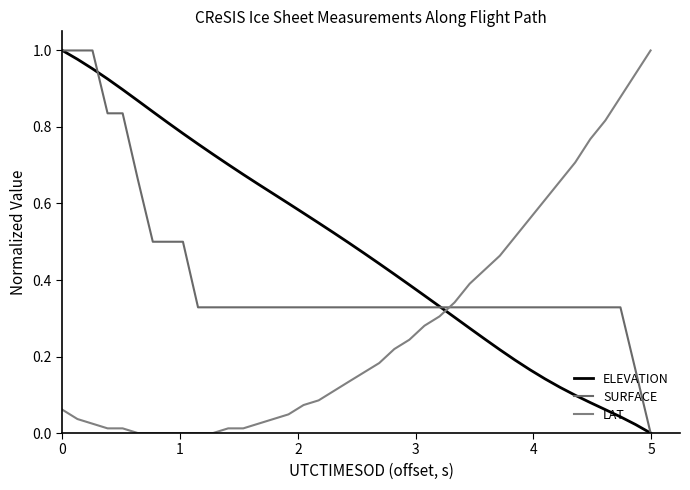

Reading left to right, extract all data points from this chart.

ELEVATION: 1.0	1.0	1.0	0.9	0.9	0.9	0.8	0.8	0.8	0.8	0.7	0.7	0.7	0.7	0.6	0.6	0.6	0.5	0.5	0.5	0.5	0.4	0.4	0.4	0.4	0.3	0.3	0.3	0.2	0.2	0.2	0.2	0.1	0.1	0.1	0.1	0.1	0.0	0.0	0.0
SURFACE: 1.0	1.0	1.0	0.8	0.8	0.7	0.5	0.5	0.5	0.3	0.3	0.3	0.3	0.3	0.3	0.3	0.3	0.3	0.3	0.3	0.3	0.3	0.3	0.3	0.3	0.3	0.3	0.3	0.3	0.3	0.3	0.3	0.3	0.3	0.3	0.3	0.3	0.3	0.2	0.0
LAT: 0.1	0.0	0.0	0.0	0.0	0.0	0.0	0.0	0.0	0.0	0.0	0.0	0.0	0.0	0.0	0.0	0.1	0.1	0.1	0.1	0.2	0.2	0.2	0.2	0.3	0.3	0.3	0.4	0.4	0.5	0.5	0.6	0.6	0.7	0.7	0.8	0.8	0.9	0.9	1.0